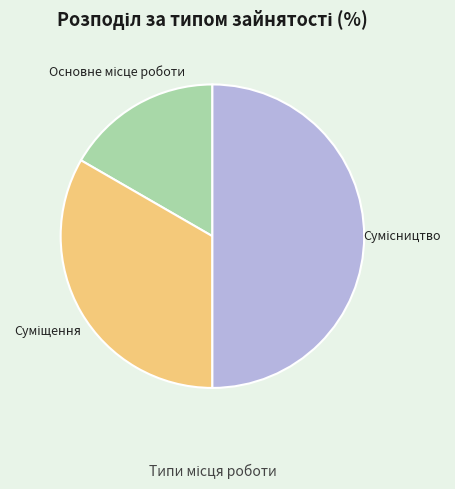

Which category has the smallest portion of the pie?

Основне місце роботи